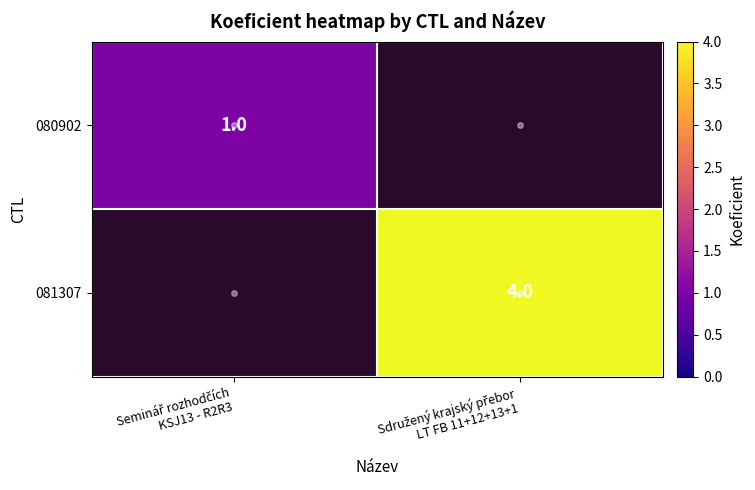

Rank the series by their average value, from lowest to highest.

080902, 081307